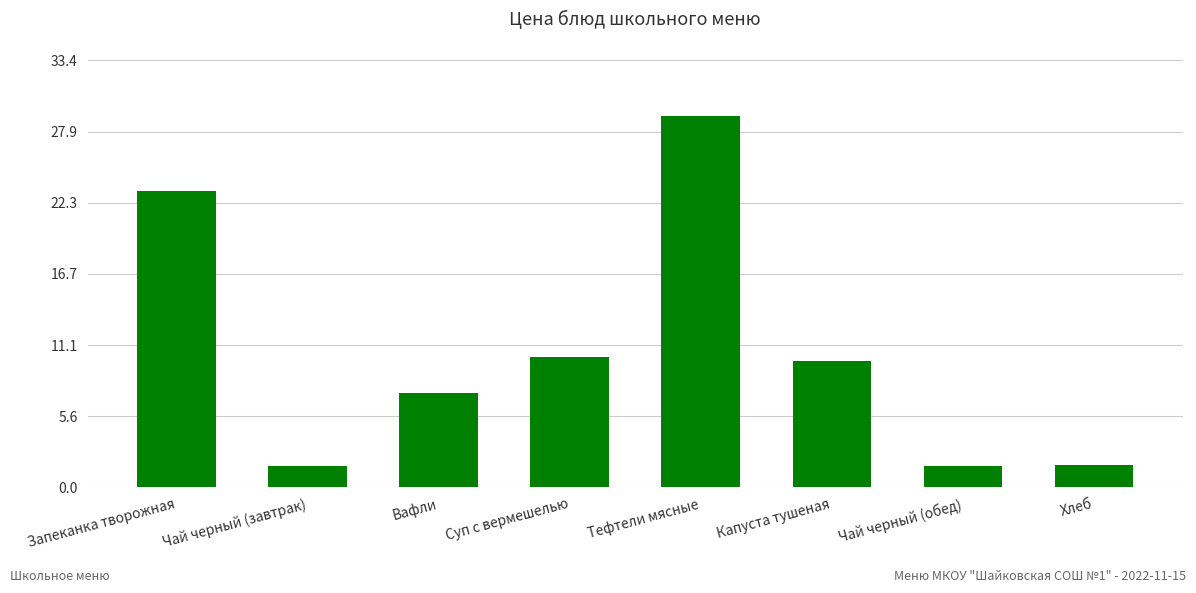

What is the sum of all values?

85.0